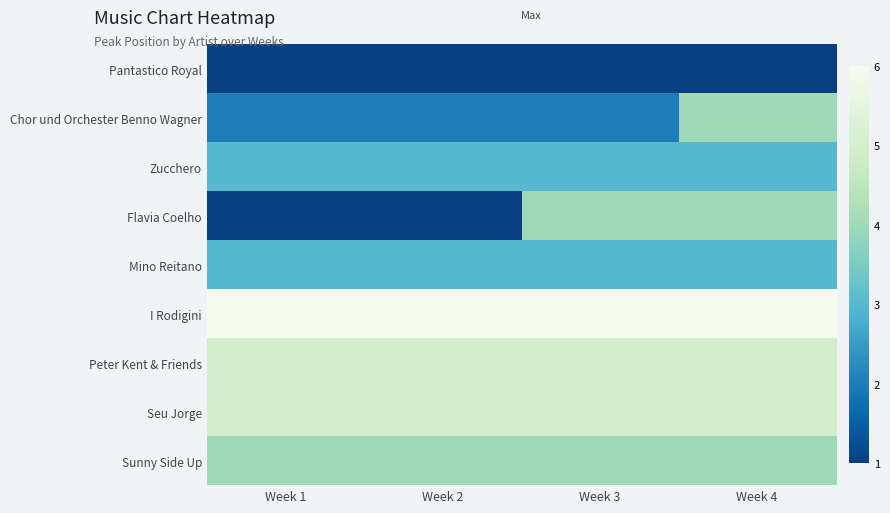

Which has a higher value, Week 2 or Week 4?

Week 2